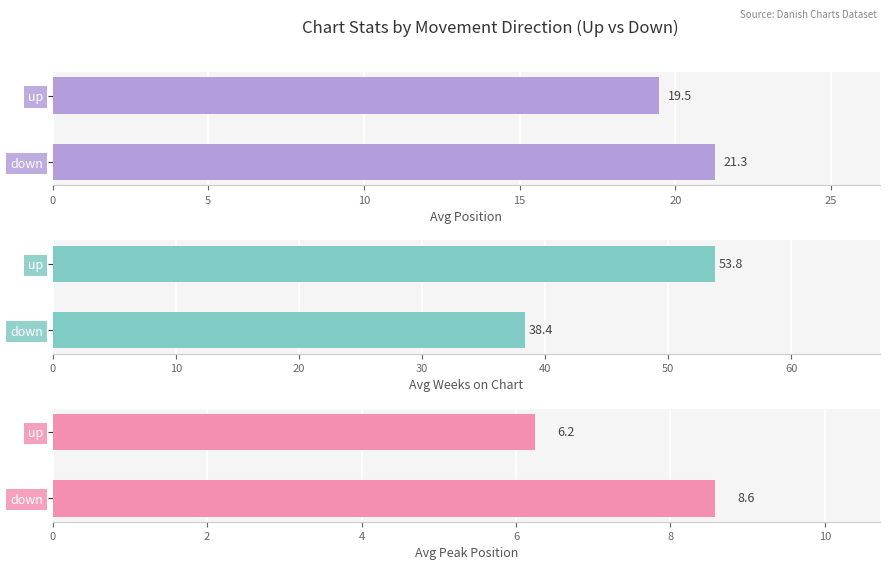

How many values in the Avg Weeks on Chart series exceed 53?

1